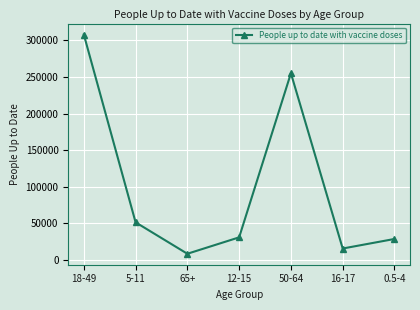

How many data points are less than 30831?

3